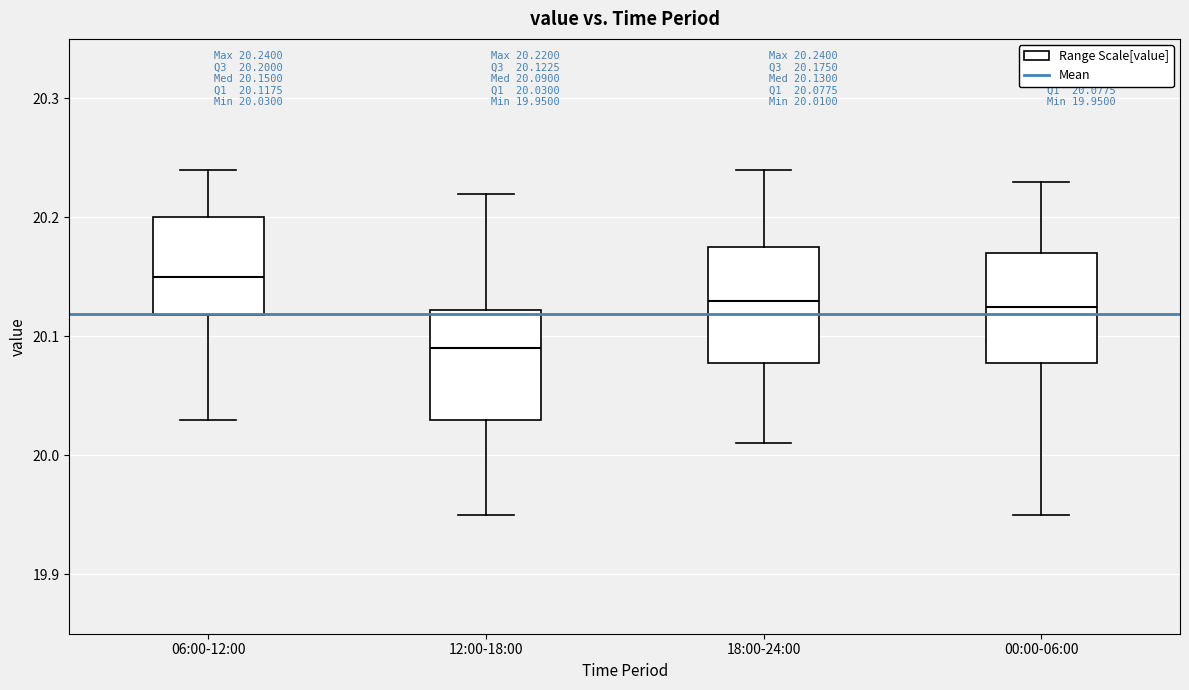

Which box has the highest median line?

06:00-12:00